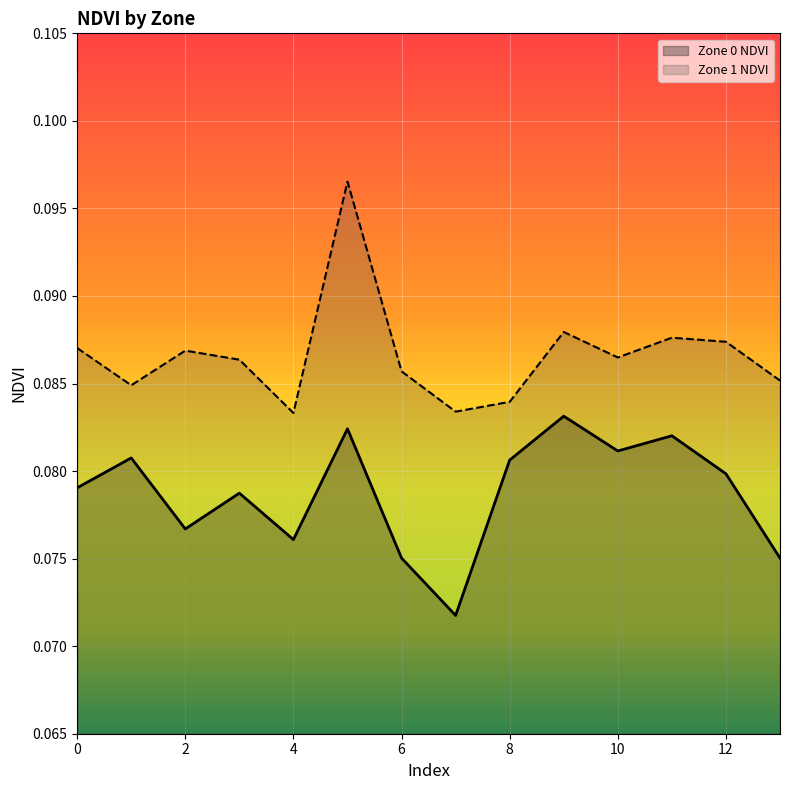

How many Zone 1 NDVI values are between 0 and 1?

14